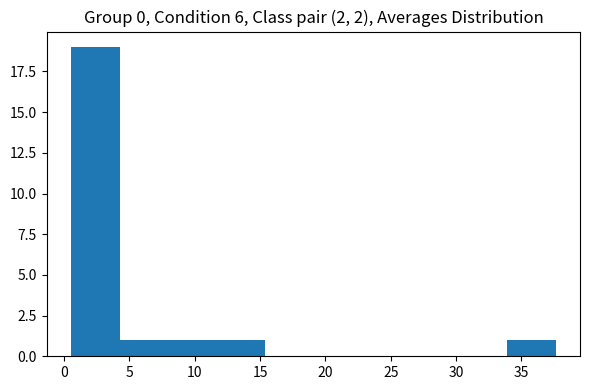

Reading left to right, list every bar in this chart as the range it spans on the x-axis followed by its height. Neither the bar edges nor the heights are printed on the chart, so give them approximately, as read against the axes.

0.5 to 4.5: 19
4.5 to 8.0: 1
8.0 to 11.5: 1
11.5 to 15.5: 1
15.5 to 19.0: 0
19.0 to 23.0: 0
23.0 to 26.5: 0
26.5 to 30.0: 0
30.0 to 34.0: 0
34.0 to 37.5: 1